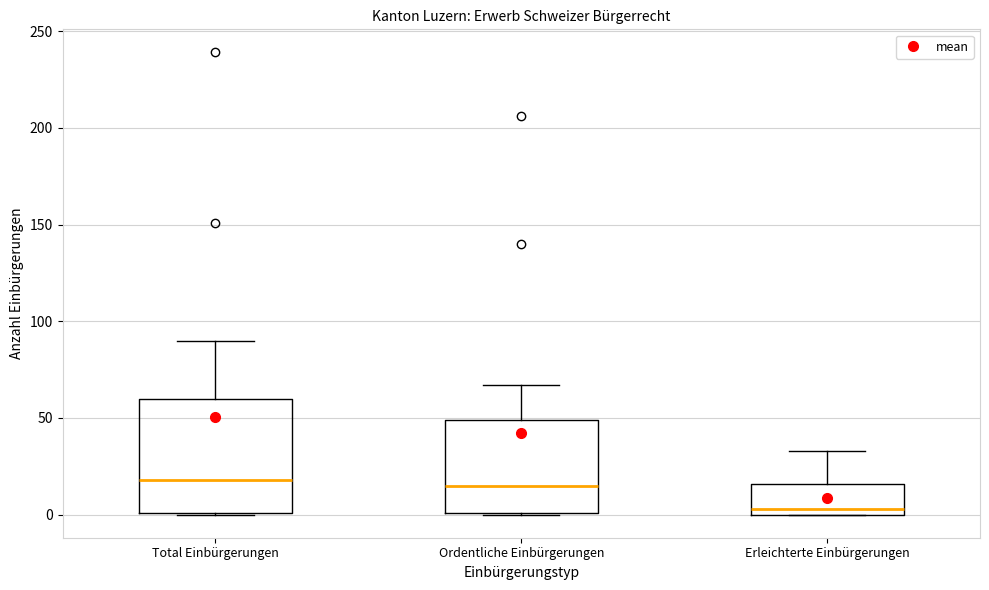

Reading left to right, read every box against the y-axis: the position of its median line, the range the box covers, and the ends of its whiskers. The values are not printed on the chart, so give them approximately, as read against the axis.

Total Einbürgerungen: median 20, box 0 to 60, whiskers 0 to 90
Ordentliche Einbürgerungen: median 15, box 0 to 50, whiskers 0 to 65
Erleichterte Einbürgerungen: median 5, box 0 to 15, whiskers 0 to 35